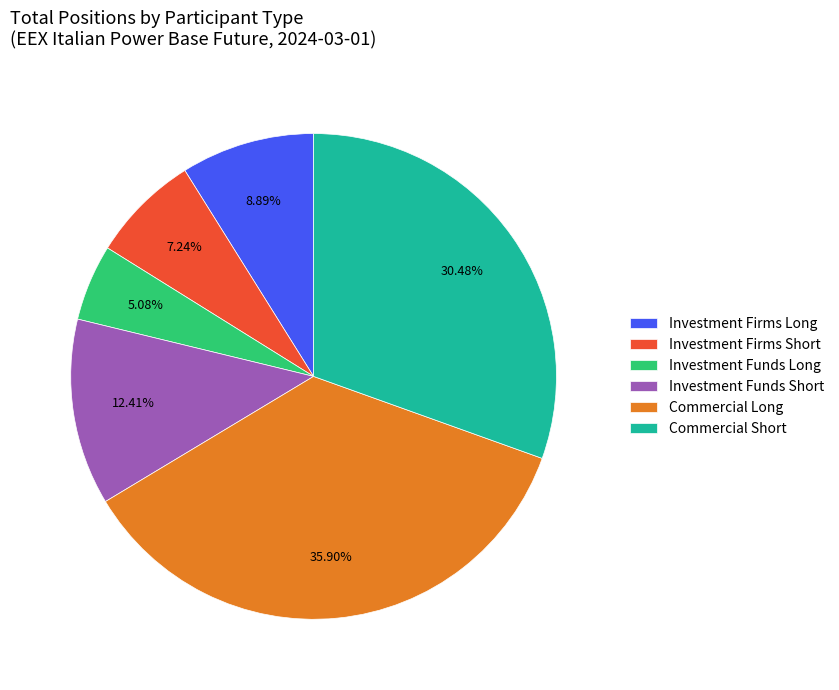

How much of the chart is everything except Commercial Short?

69.5%